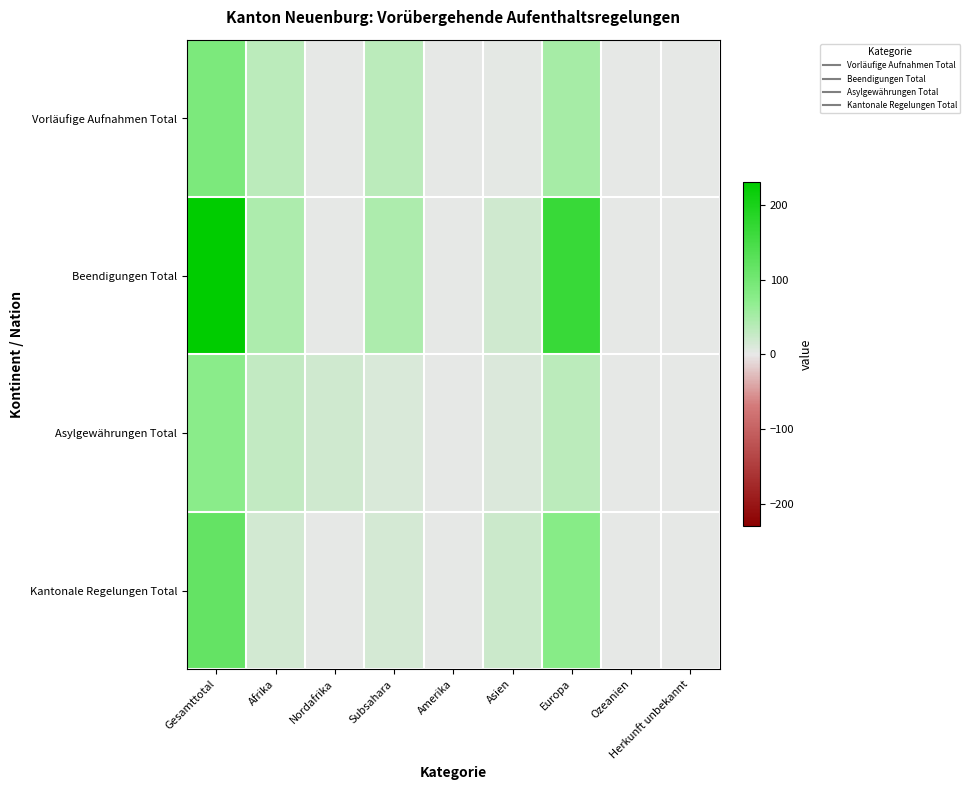

Reading left to right, transcribe all the data shown in this chart.

Vorläufige Aufnahmen Total: Gesamttotal=90	Afrika=35	Nordafrika=0	Subsahara=35	Amerika=0	Asien=3	Europa=52	Ozeanien=0	Herkunft unbekannt=0
Beendigungen Total: Gesamttotal=230	Afrika=46	Nordafrika=0	Subsahara=46	Amerika=0	Asien=18	Europa=166	Ozeanien=0	Herkunft unbekannt=0
Asylgewährungen Total: Gesamttotal=74	Afrika=29	Nordafrika=18	Subsahara=11	Amerika=0	Asien=10	Europa=35	Ozeanien=0	Herkunft unbekannt=0
Kantonale Regelungen Total: Gesamttotal=117	Afrika=17	Nordafrika=1	Subsahara=16	Amerika=0	Asien=22	Europa=78	Ozeanien=0	Herkunft unbekannt=0